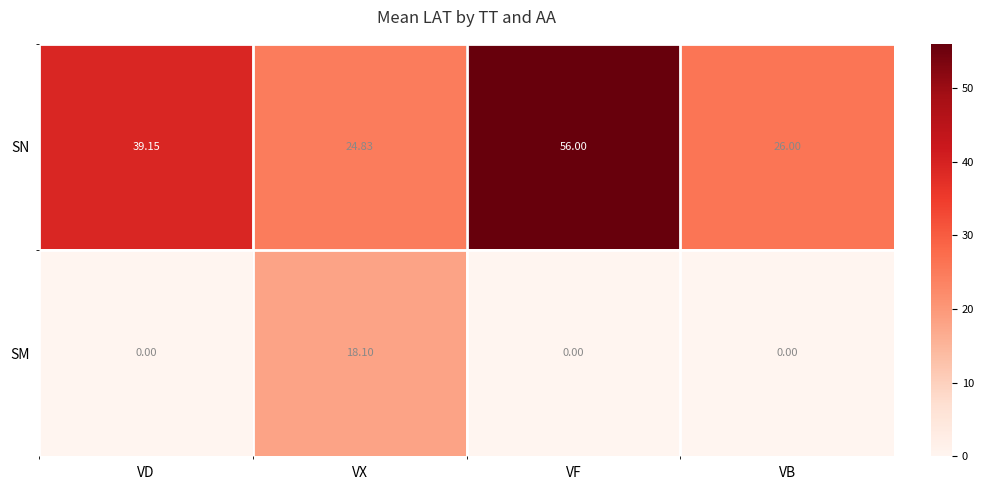

Rank the series by their maximum value, from highest to lowest.

SN, SM